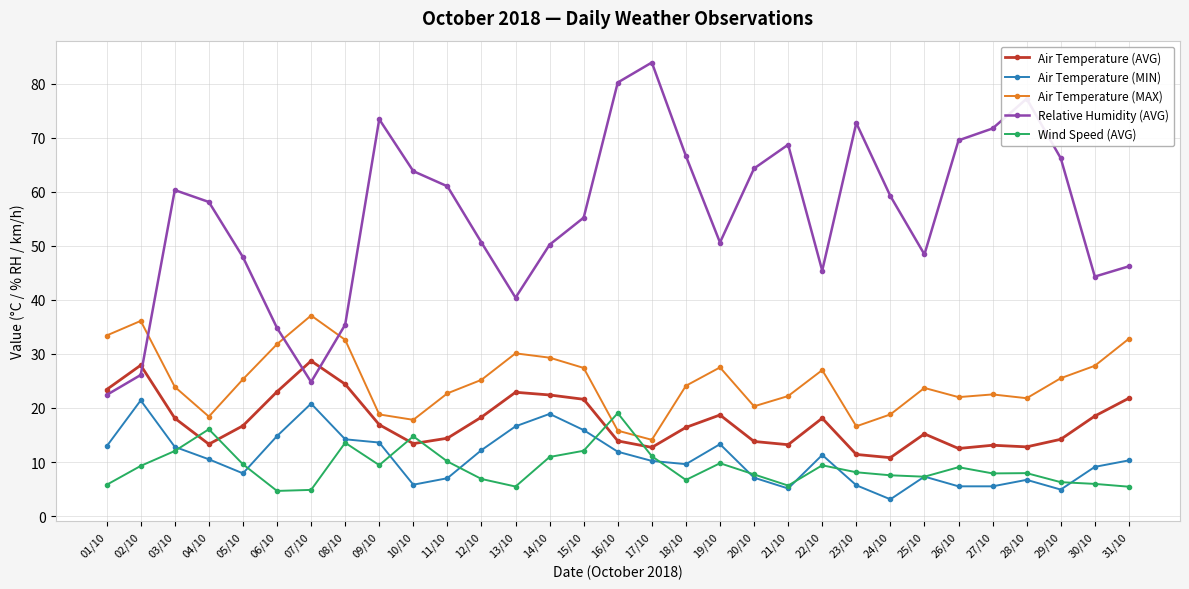

Which series has the largest total across all categories?

Relative Humidity (AVG)